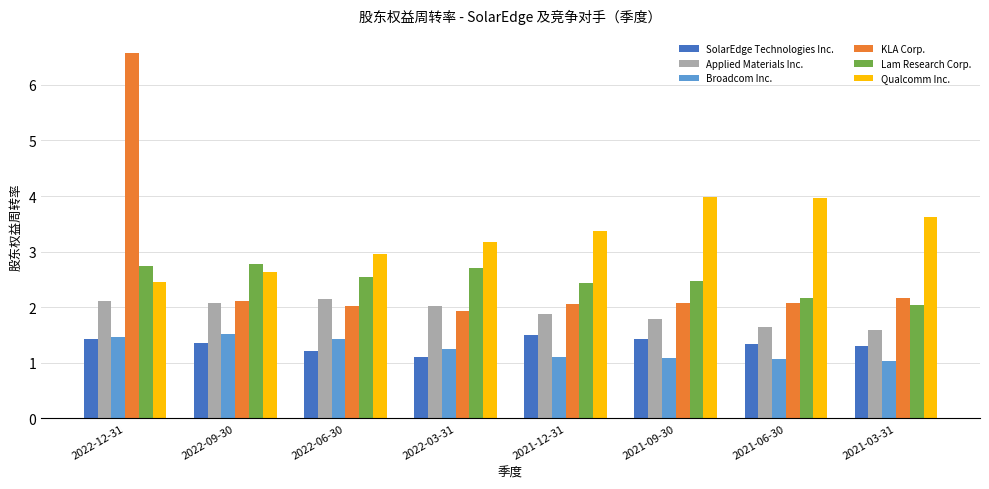

How many bars are there in total?

48